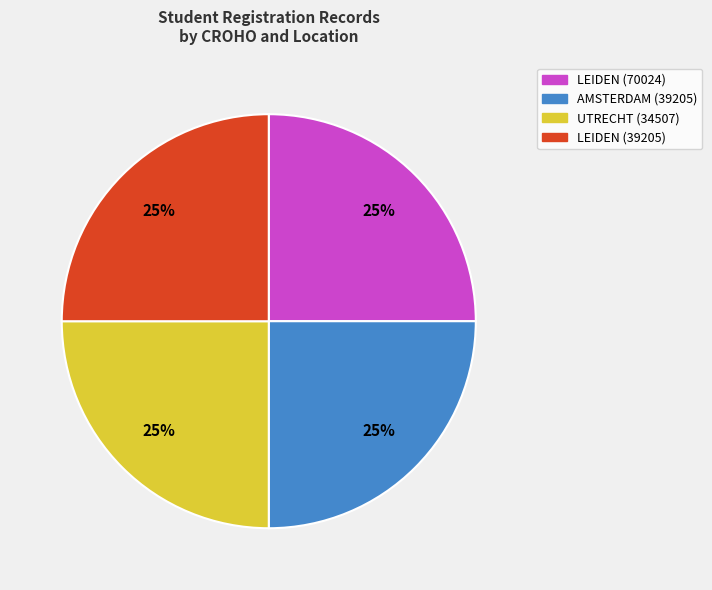

To the nearest percent, what is the average slice percentage?

25%